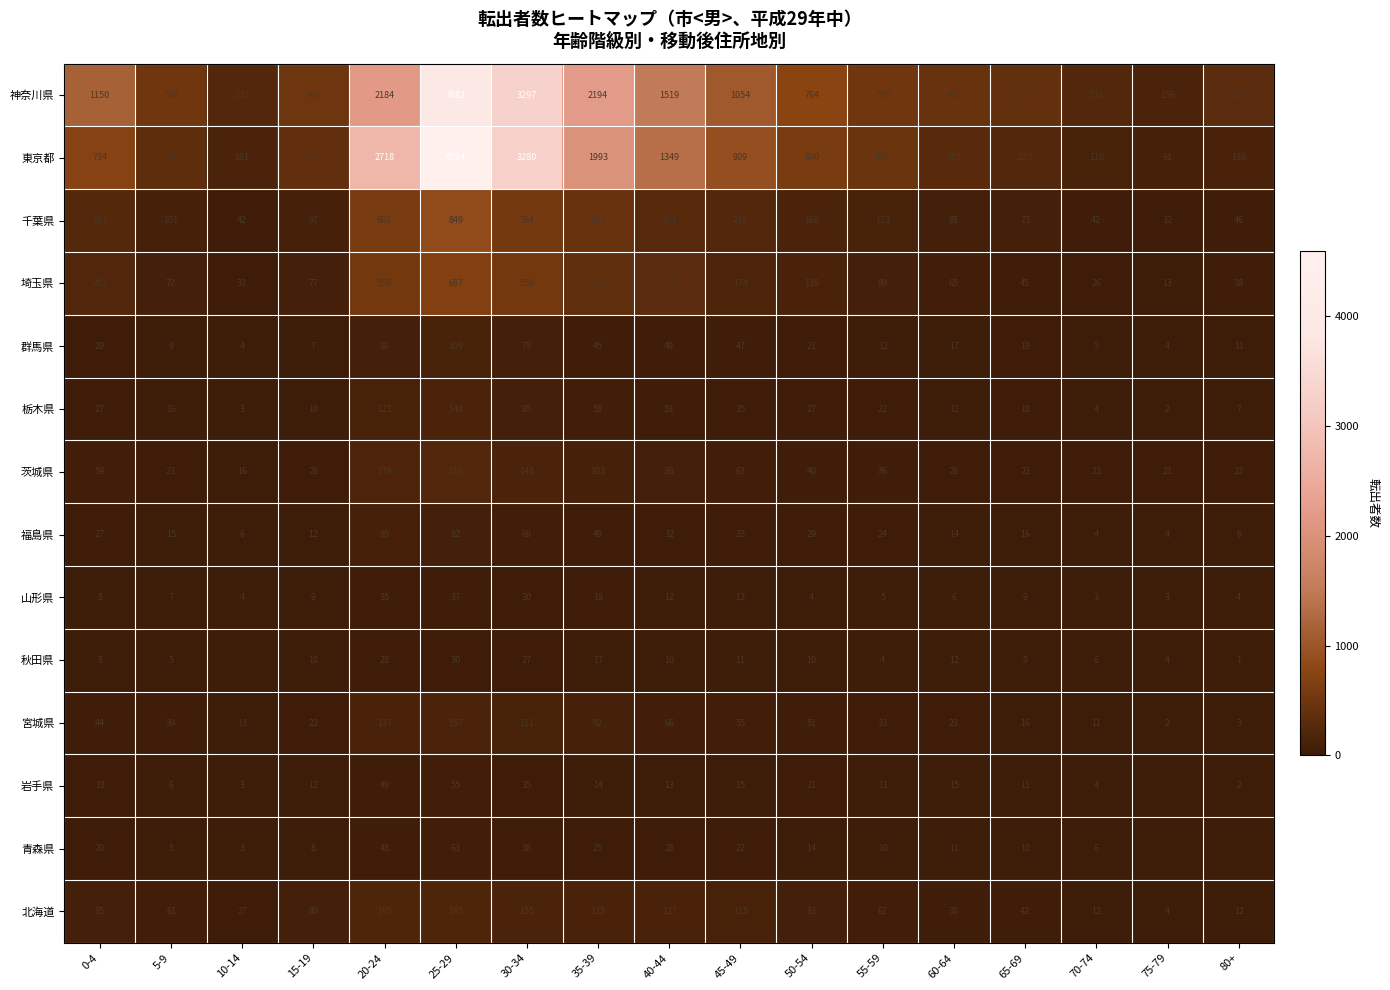

What is the total value across all series at 0-4?

2649